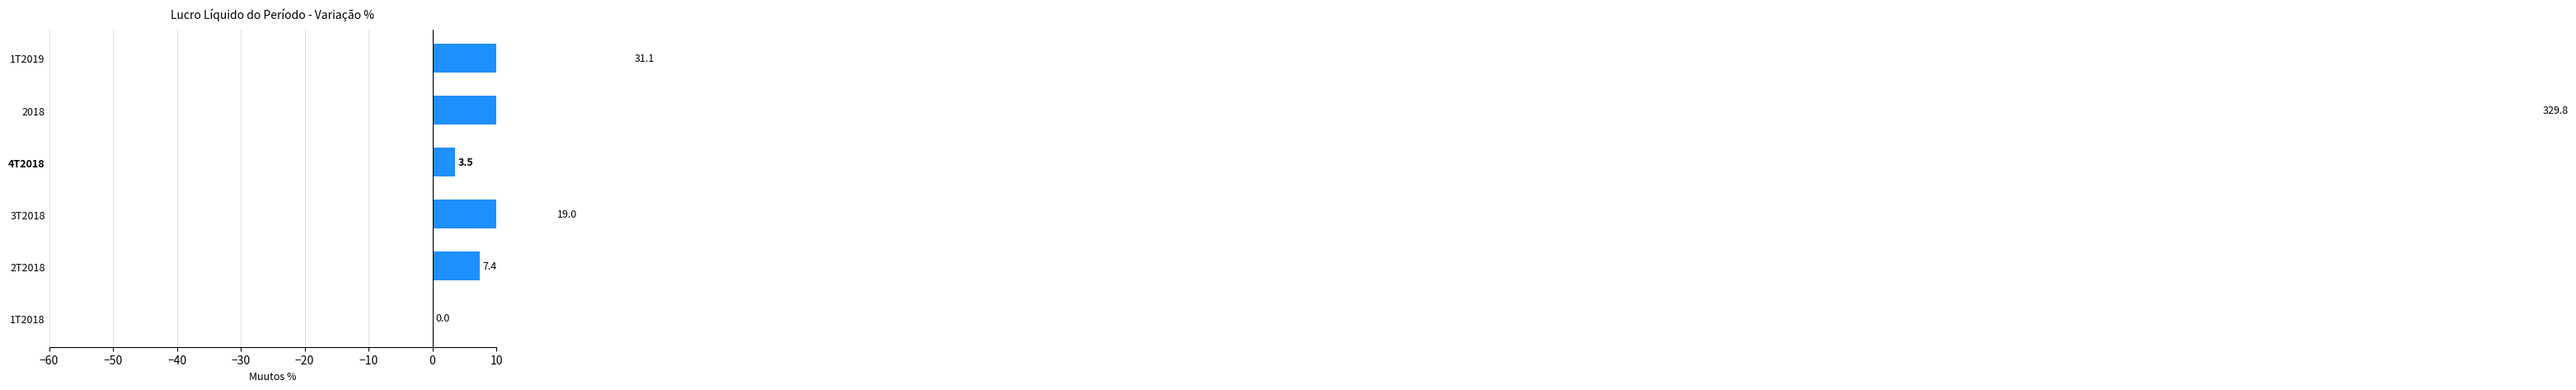

Reading left to right, extract all data points from this chart.

0.0	7.4	19.0	3.5	329.8	31.1